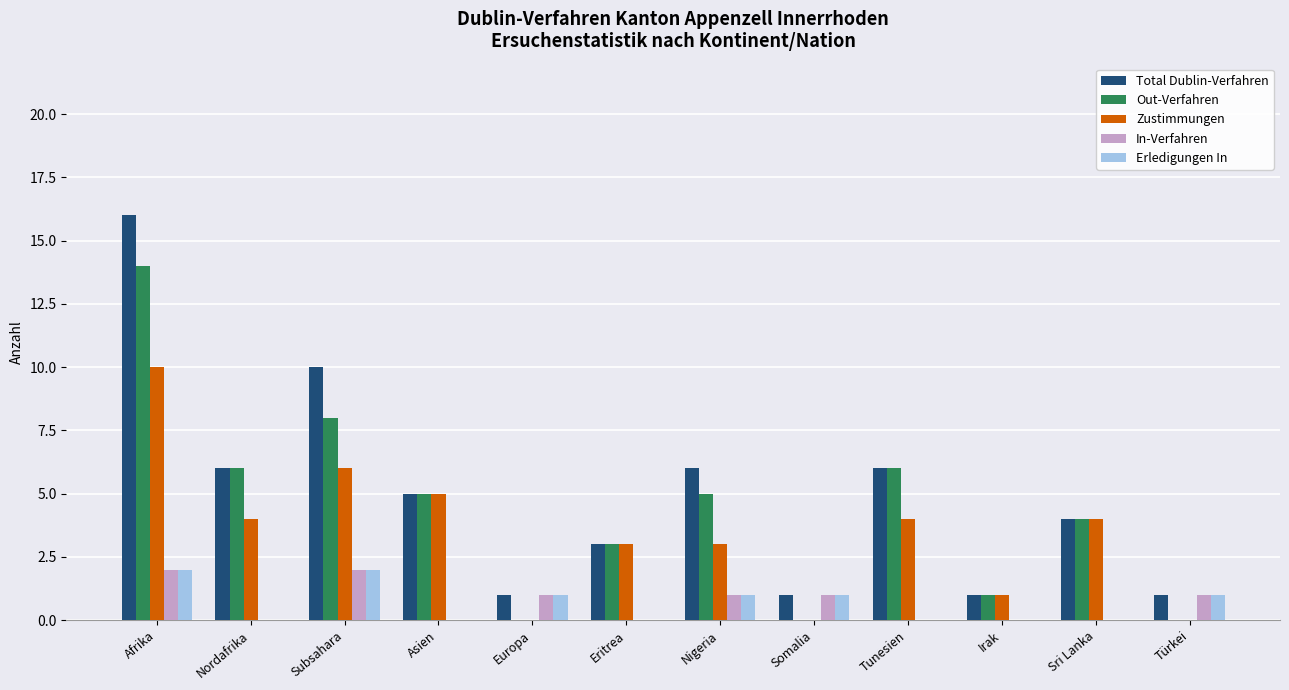

What is the total value across all series at Subsahara?

28